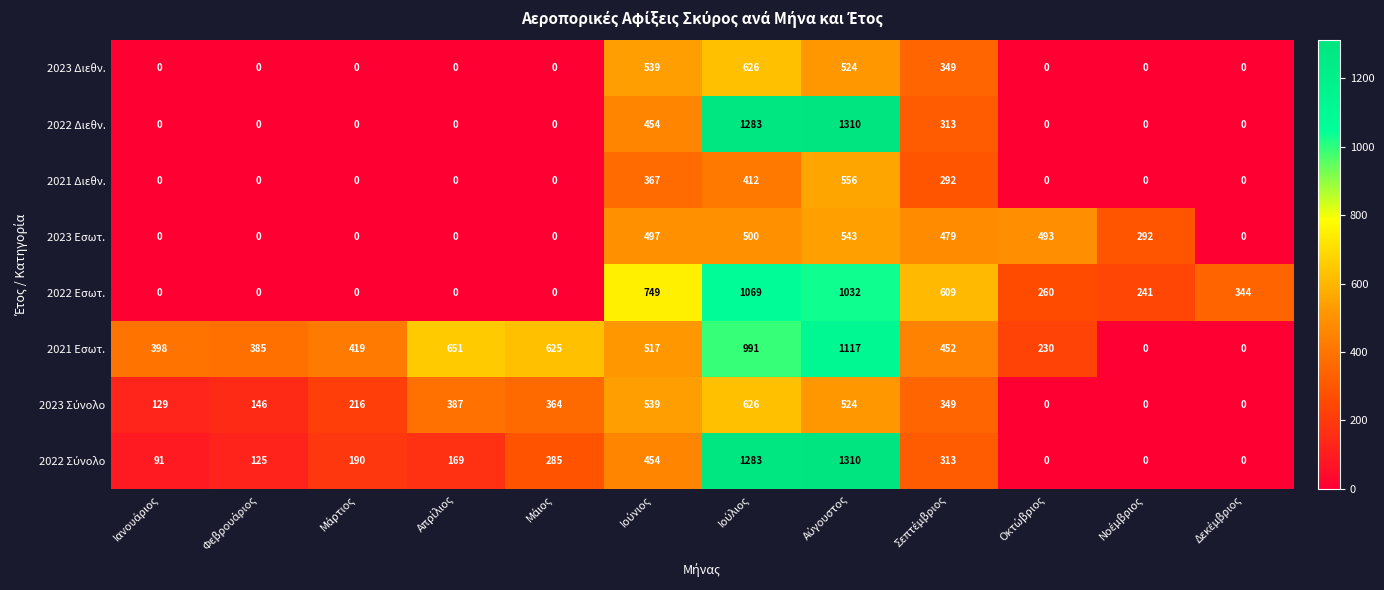

Count the number of data series in this chart.

8